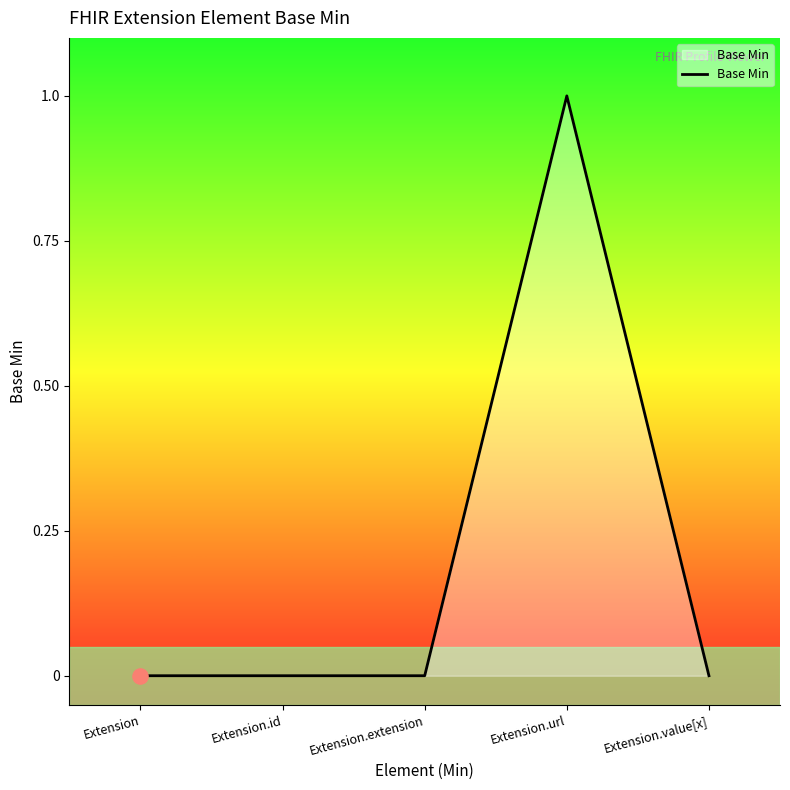

Between Extension and Extension.url, which is larger?

Extension.url